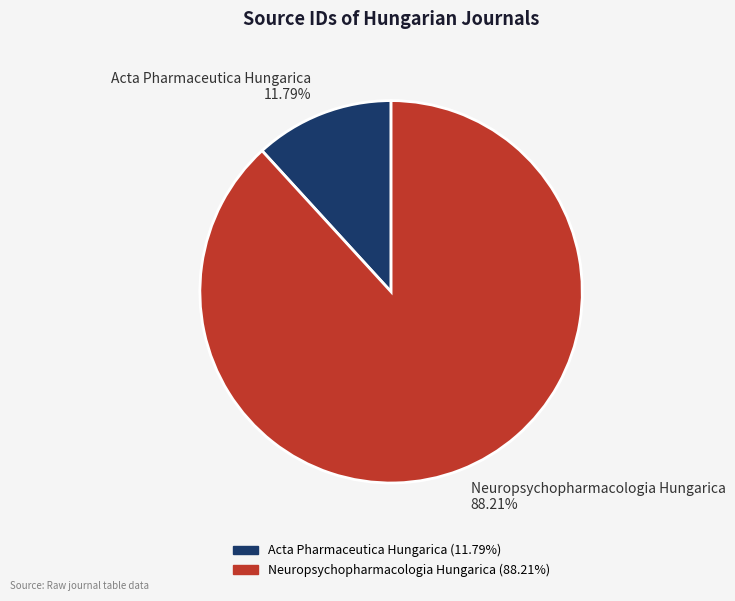

What is the ratio of the value at Neuropsychopharmacologia Hungarica to the value at Acta Pharmaceutica Hungarica?

7.5